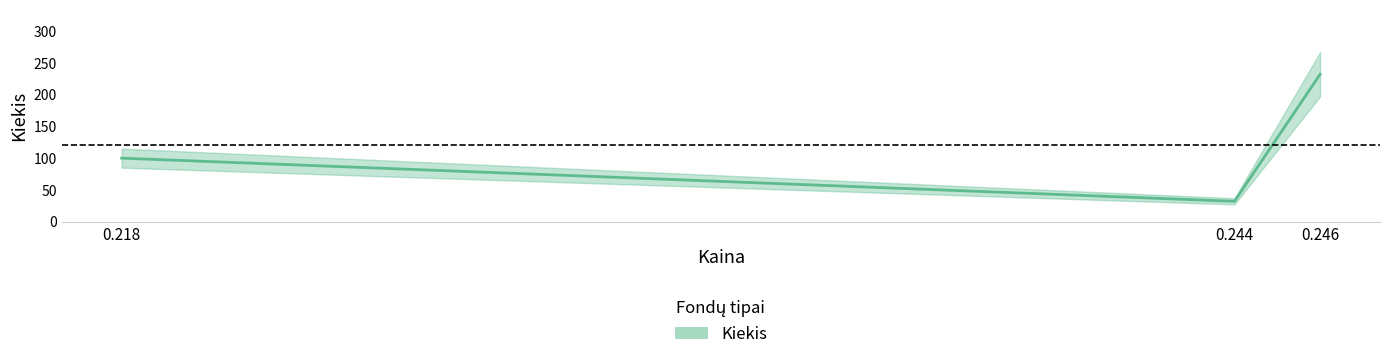

What is the approximate value at 0.246?

232